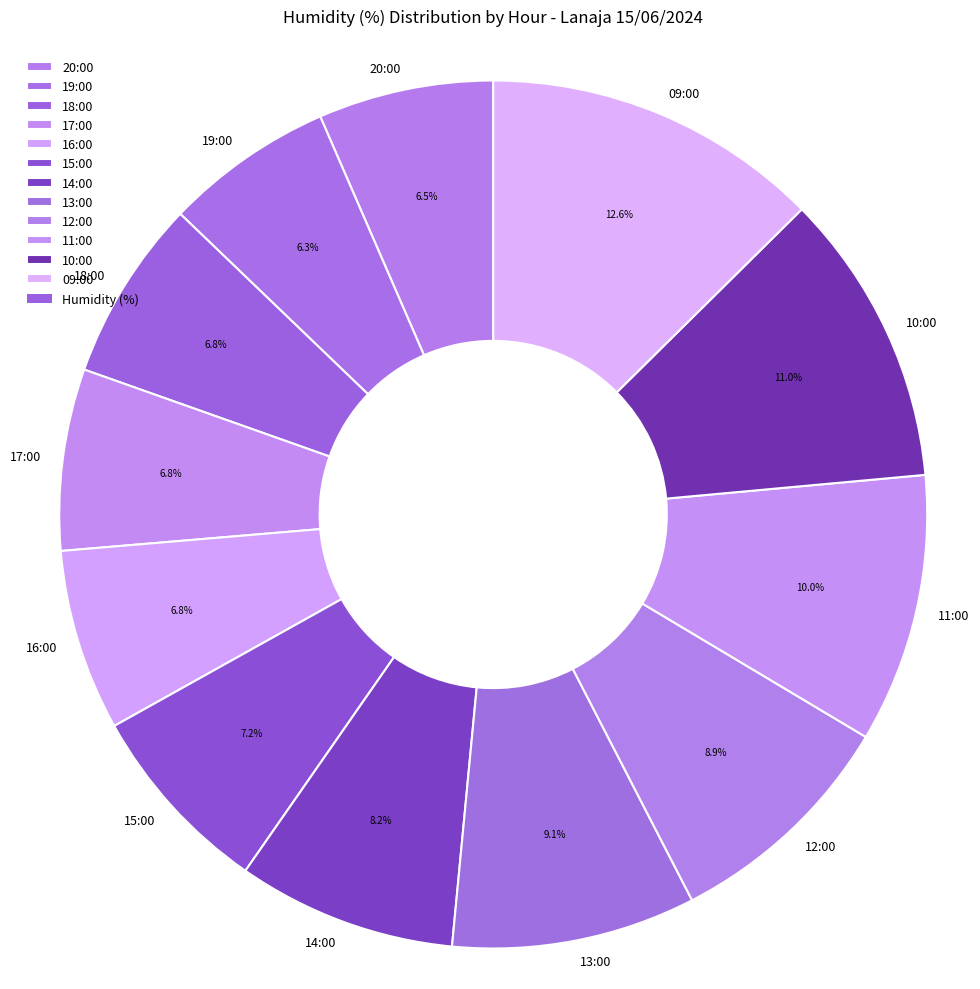

How many slices are in this pie chart?

12